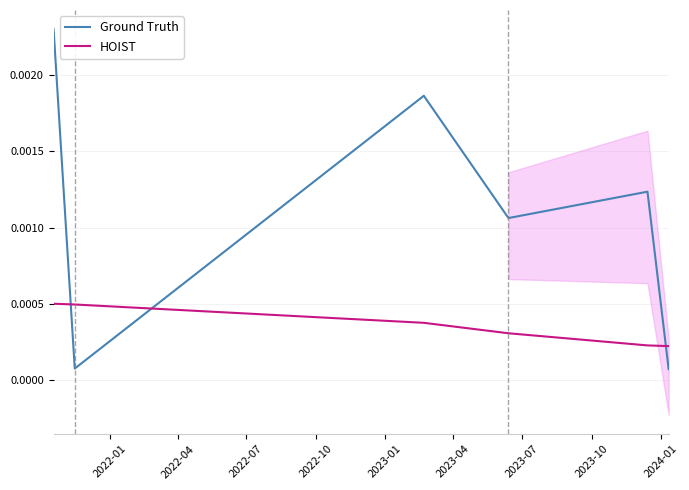

Where do Ground Truth and HOIST first cross each other?

2022-01 and 2022-04